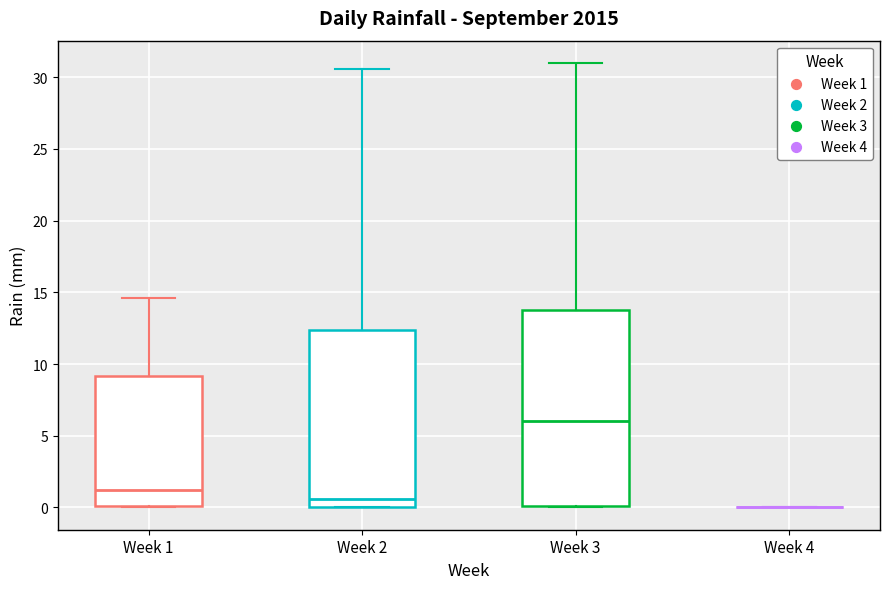

Where does the median line of the box for Week 3 sit on the y-axis? The values are not printed on the chart, so give them approximately, as read against the axis.

6.0